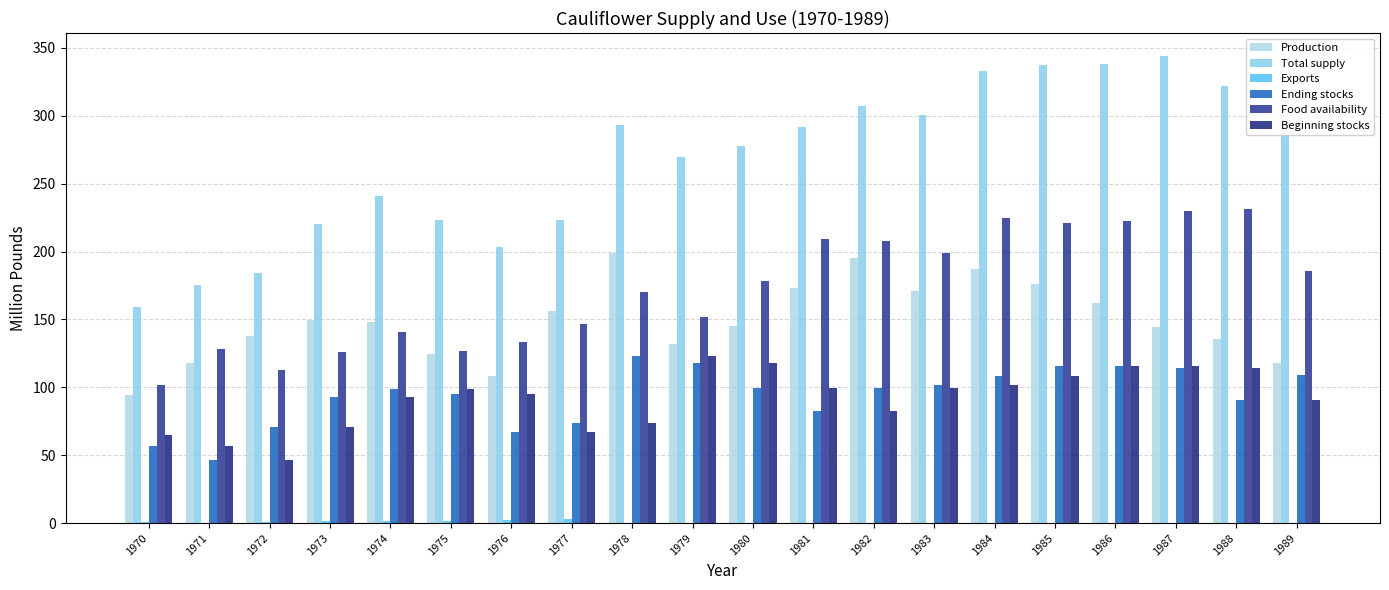

At how many categories does at least one series exceed 52?

20